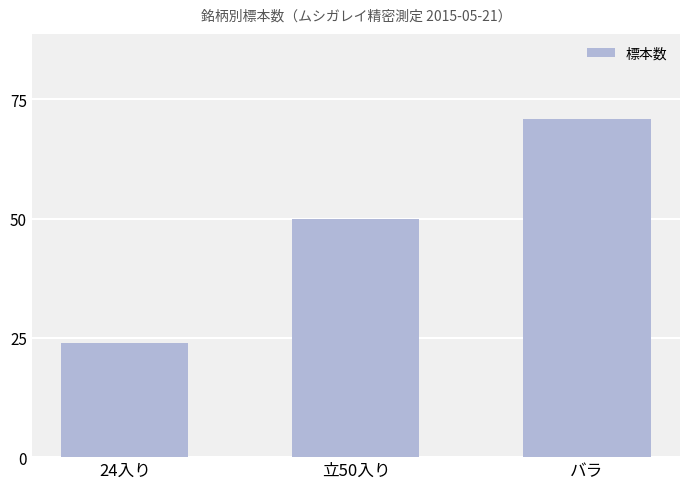

What is the minimum value shown in the chart?

24